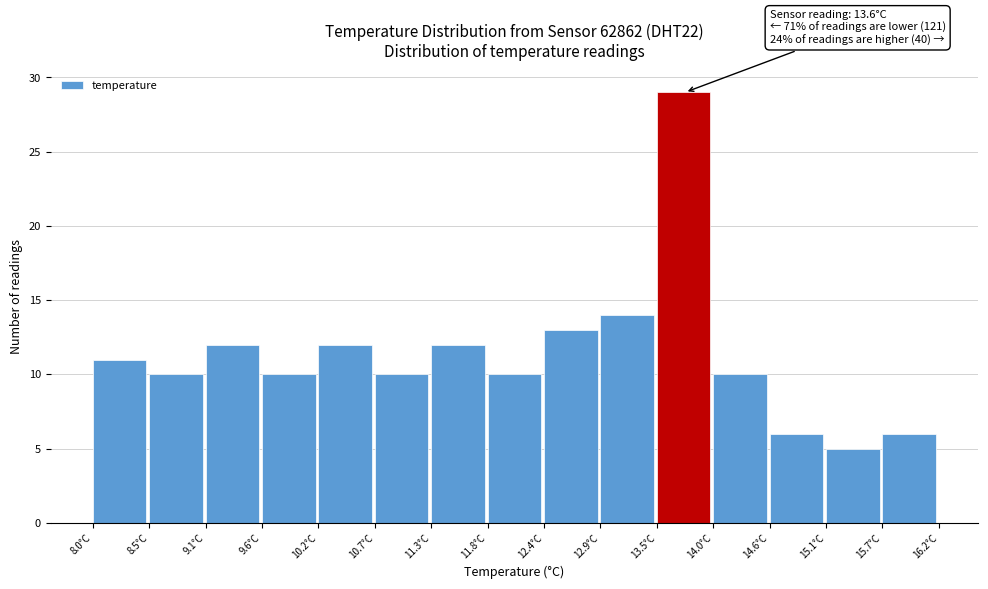

Over which range of the x-axis is the bar tallest?

13.5 to 14.0